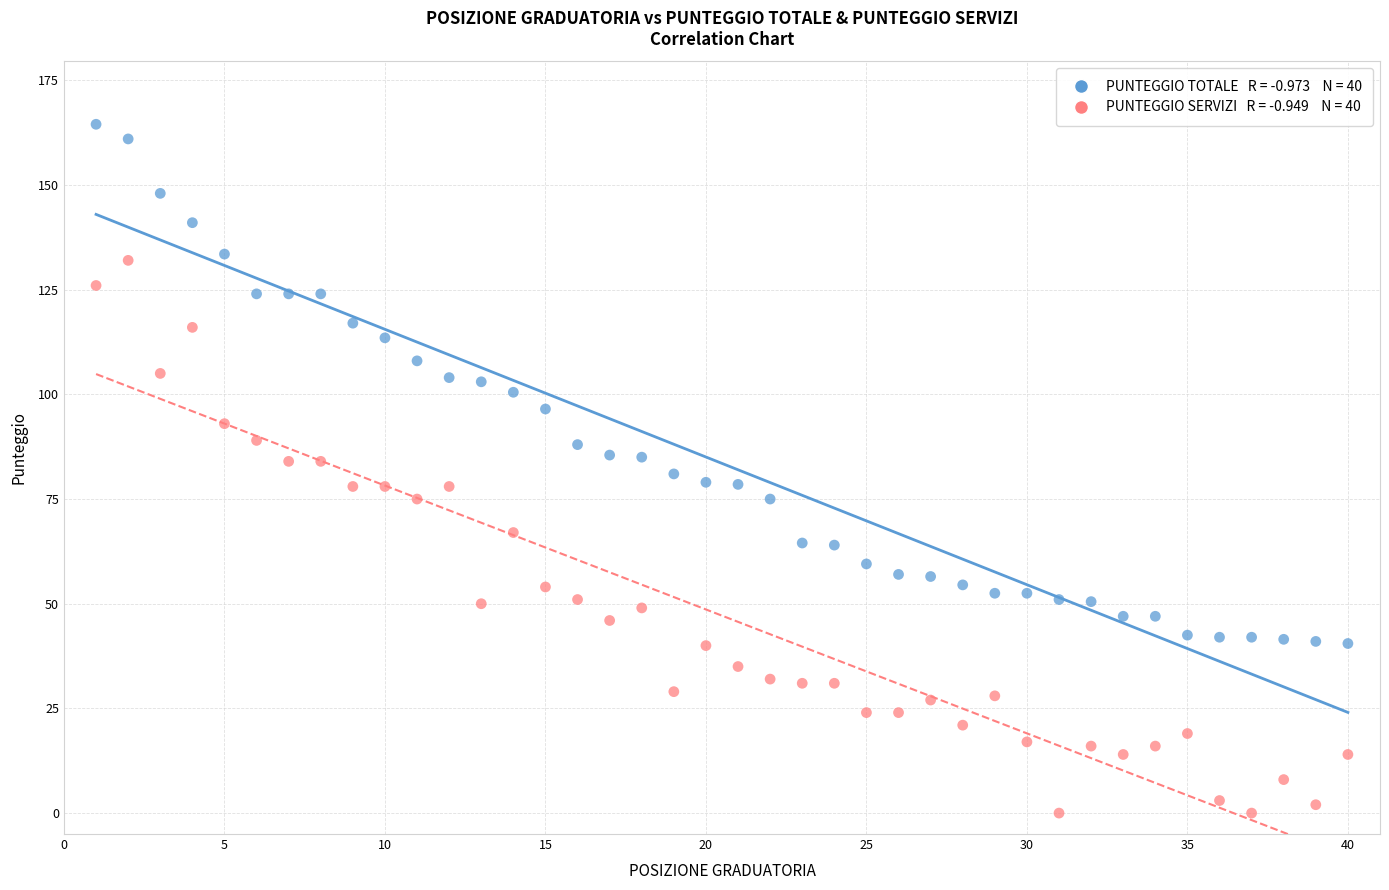

Across all data points, what is the range of Y values (max minus min)?

164.5